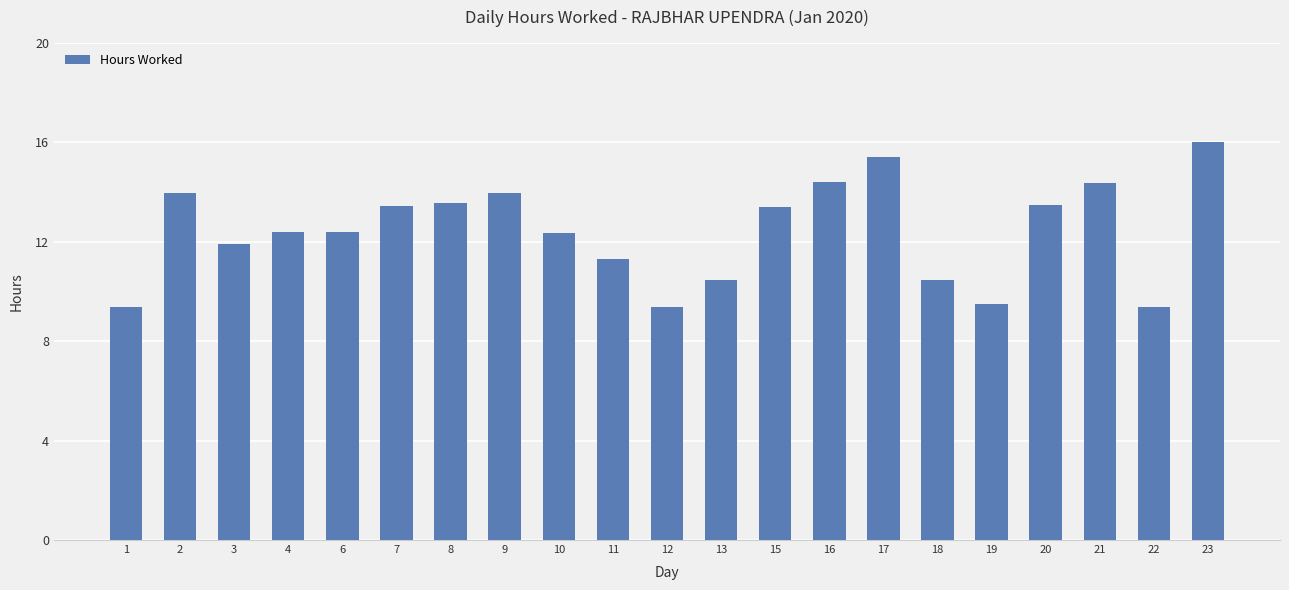

Approximately how many times larger is the value at 20 compared to 6?

1.1